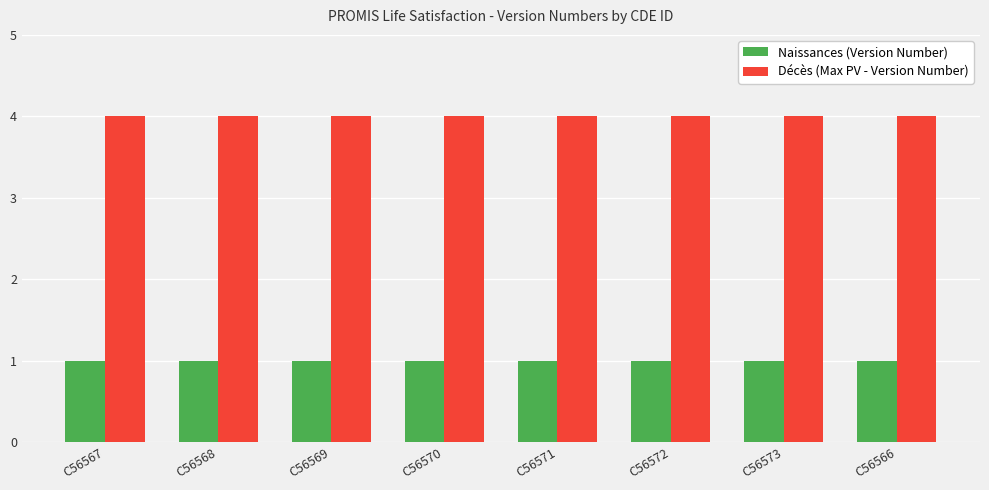

At how many categories does at least one series exceed 2?

8